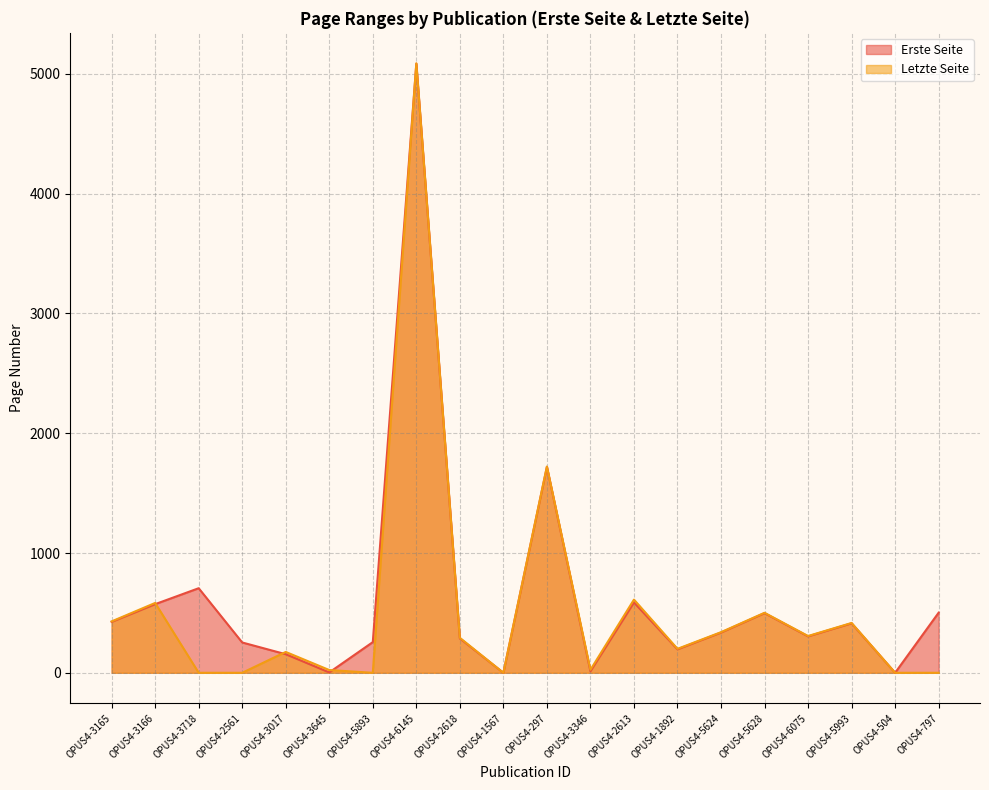

The Erste Seite series shows 706 at OPUS4-3718. True or false?

True